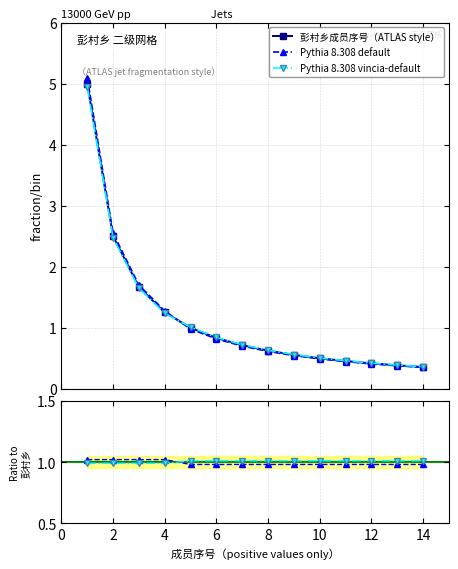

Does the chart display data point markers on the line(s)?

Yes